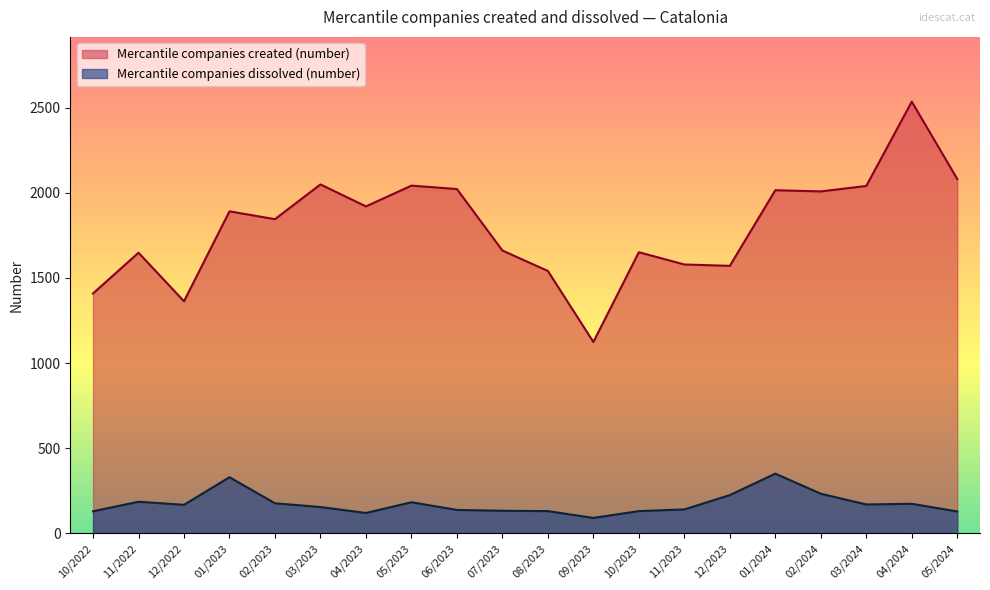

Which series has the largest range (max minus min)?

Mercantile companies created (number)